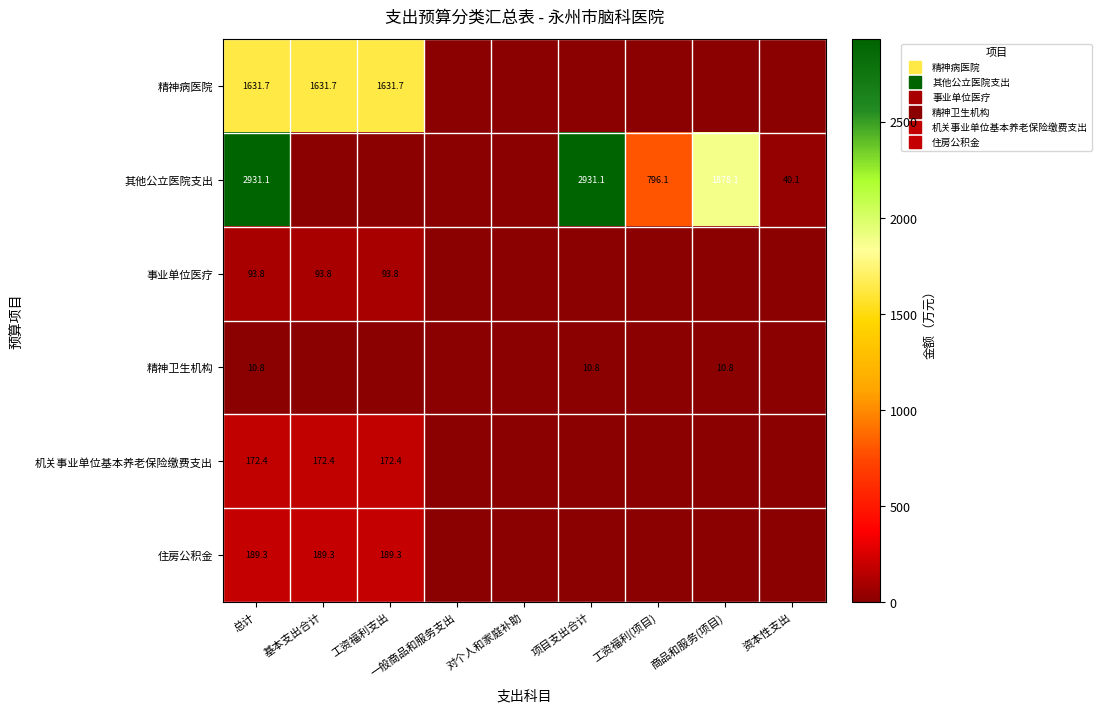

What is the difference between the maximum and minimum values in the 精神病医院 series?

1631.7